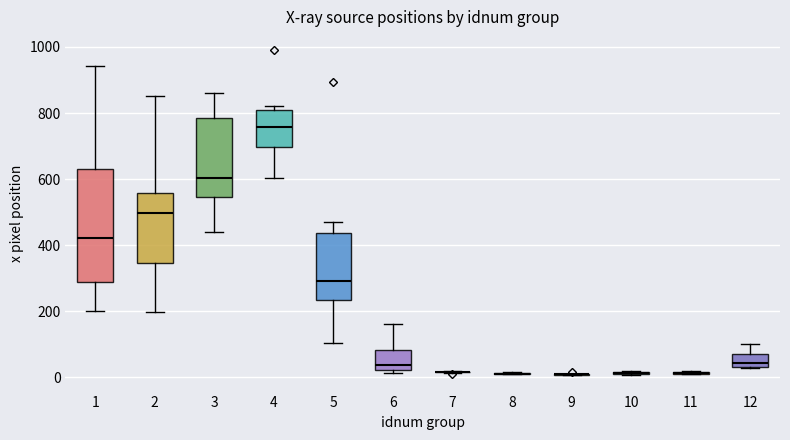

Which box is the tallest, from its lower edge to its upper edge?

1